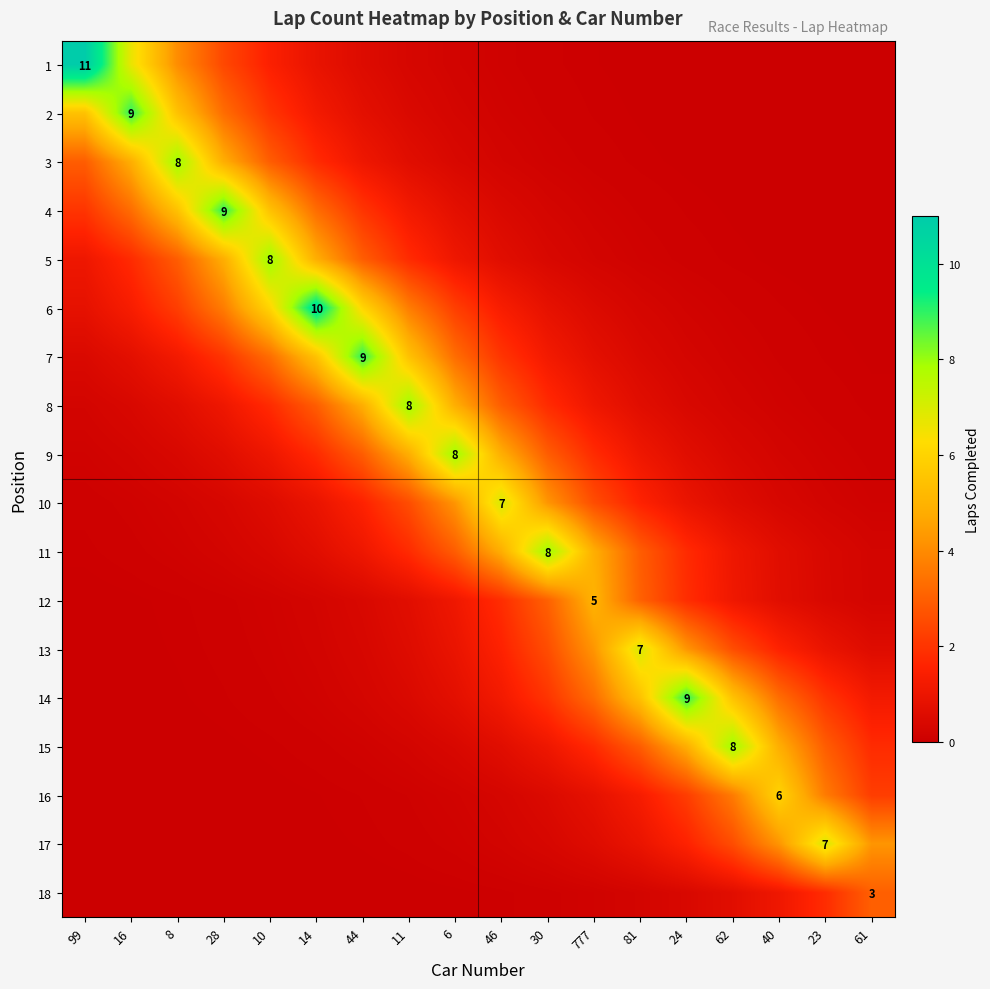

What value does the 15 series have at 81?

2.9